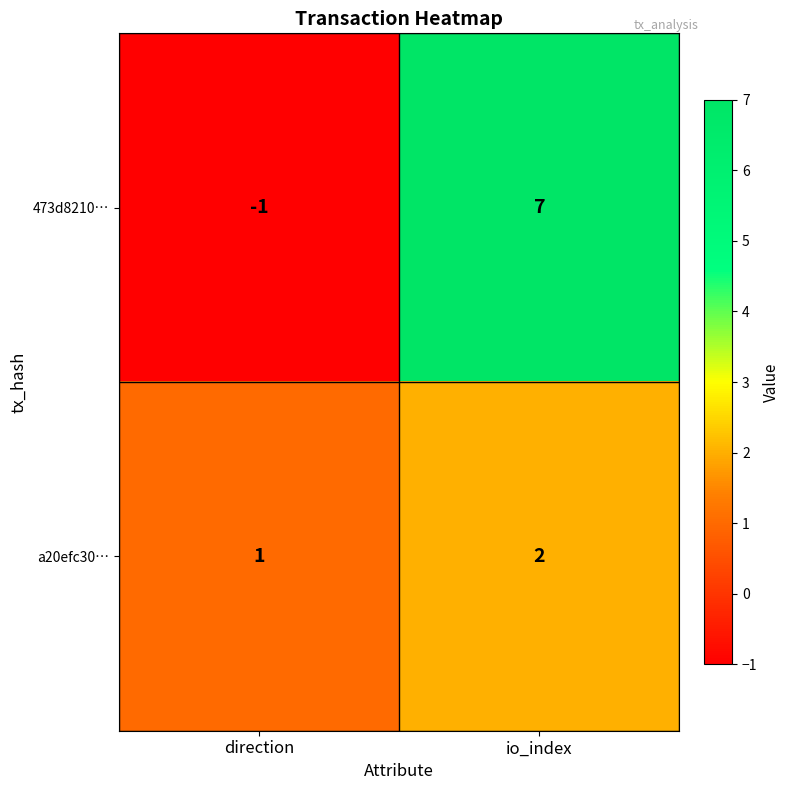

What is the maximum value shown in the chart?

7